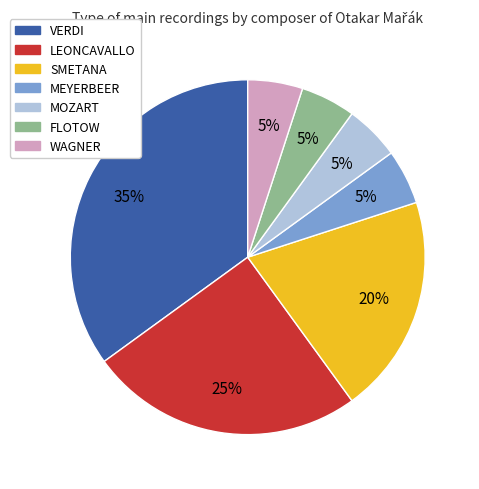

Is the sum of VERDI and LEONCAVALLO greater than half?

Yes